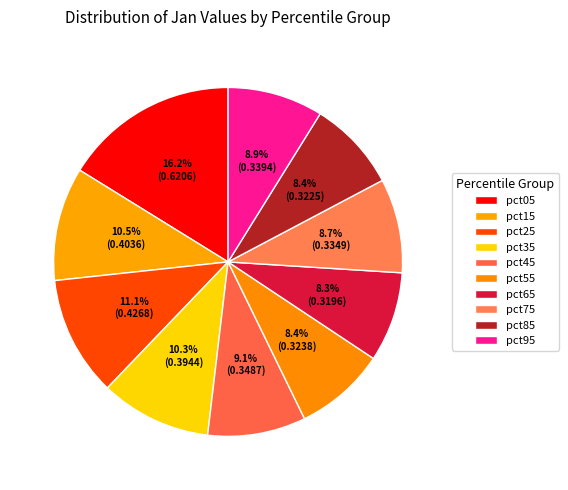

Which has a higher value, pct15 or pct35?

pct15